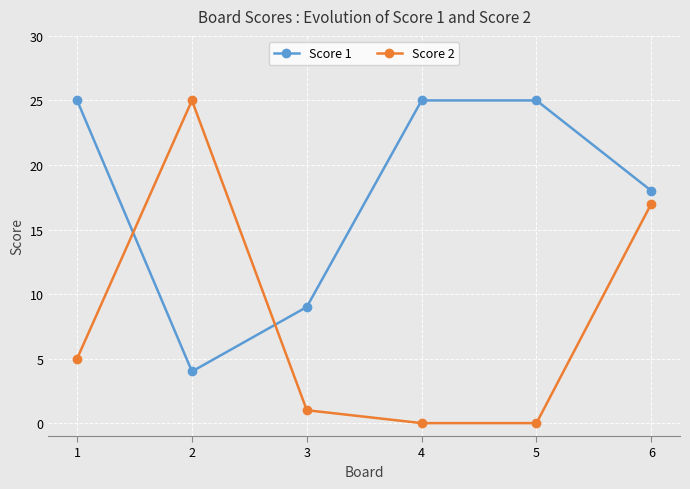

What is the sum of all Score 1 values?

106